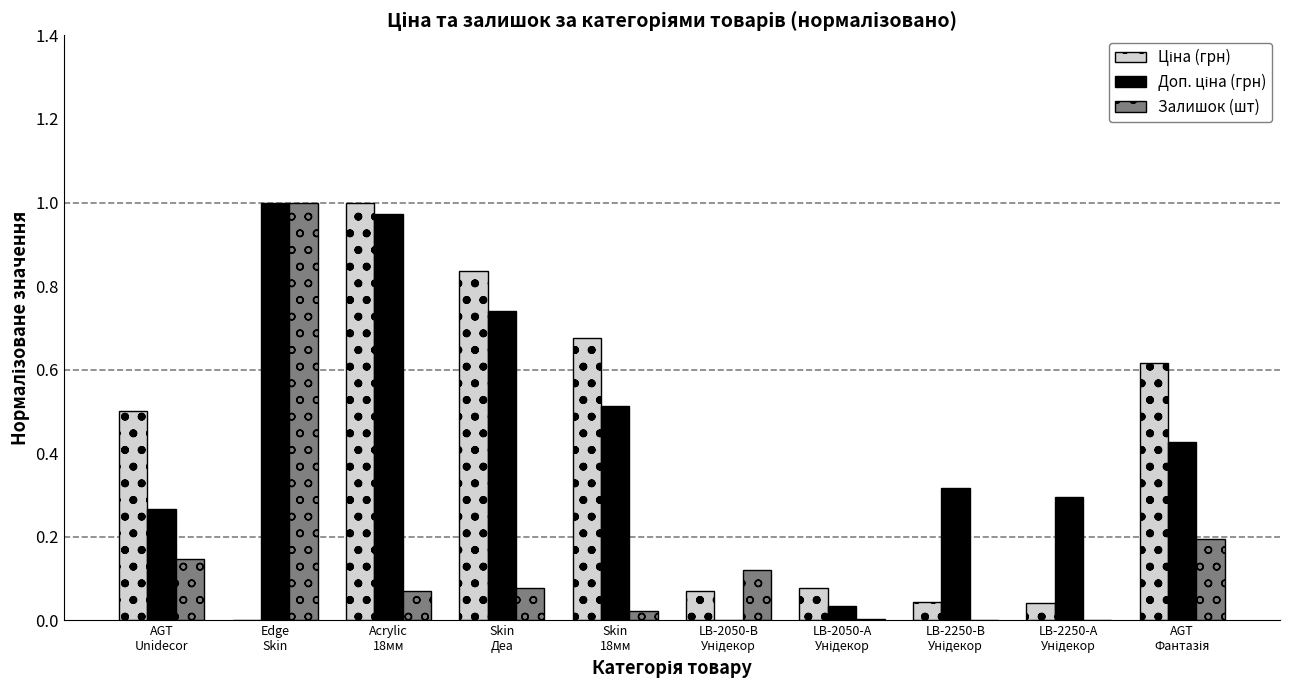

Count the number of data series in this chart.

3